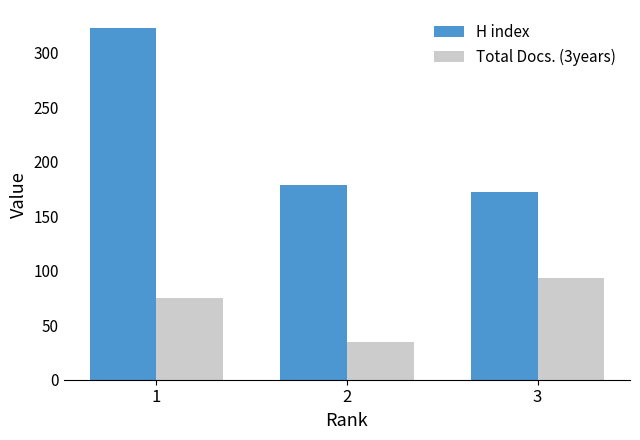

How many groups of bars are there?

3